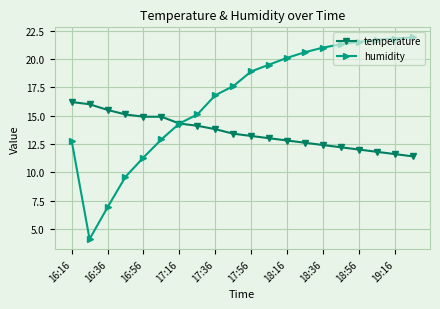

Does the chart have visible grid lines?

Yes